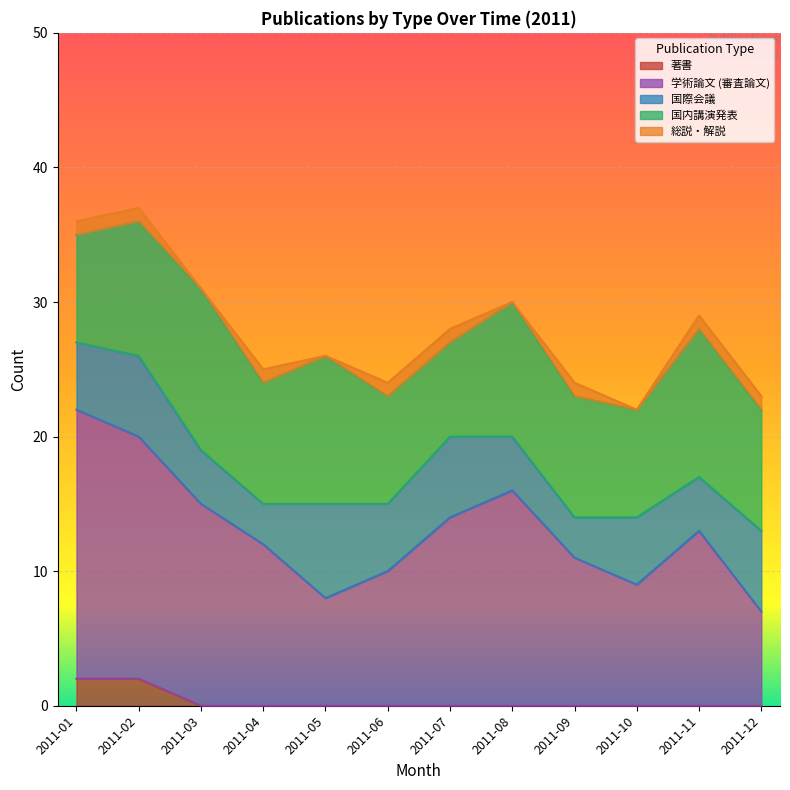

Is it true that 学術論文 (審査論文) equals 11 at 2011-09?

True